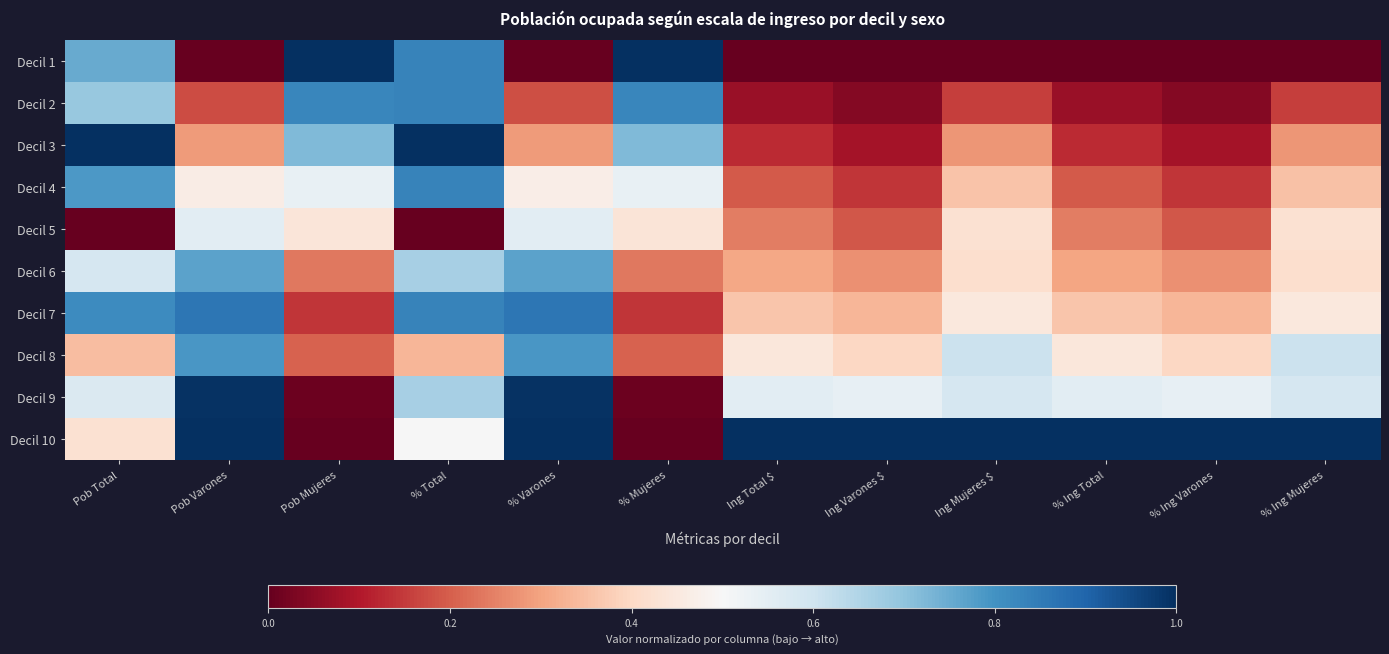

Reading left to right, list all the values displayed in this chart.

Decil 1: Pob Total=0.8	Pob Varones=0.0	Pob Mujeres=1.0	% Total=0.8	% Varones=0.0	% Mujeres=1.0	Ing Total $=0.0	Ing Varones $=0.0	Ing Mujeres $=0.0	% Ing Total=0.0	% Ing Varones=0.0	% Ing Mujeres=0.0
Decil 2: Pob Total=0.7	Pob Varones=0.2	Pob Mujeres=0.8	% Total=0.8	% Varones=0.2	% Mujeres=0.8	Ing Total $=0.1	Ing Varones $=0.0	Ing Mujeres $=0.2	% Ing Total=0.1	% Ing Varones=0.0	% Ing Mujeres=0.2
Decil 3: Pob Total=1.0	Pob Varones=0.3	Pob Mujeres=0.7	% Total=1.0	% Varones=0.3	% Mujeres=0.7	Ing Total $=0.1	Ing Varones $=0.1	Ing Mujeres $=0.3	% Ing Total=0.1	% Ing Varones=0.1	% Ing Mujeres=0.3
Decil 4: Pob Total=0.8	Pob Varones=0.5	Pob Mujeres=0.5	% Total=0.8	% Varones=0.5	% Mujeres=0.5	Ing Total $=0.2	Ing Varones $=0.1	Ing Mujeres $=0.4	% Ing Total=0.2	% Ing Varones=0.1	% Ing Mujeres=0.4
Decil 5: Pob Total=0.0	Pob Varones=0.6	Pob Mujeres=0.4	% Total=0.0	% Varones=0.6	% Mujeres=0.4	Ing Total $=0.2	Ing Varones $=0.2	Ing Mujeres $=0.4	% Ing Total=0.2	% Ing Varones=0.2	% Ing Mujeres=0.4
Decil 6: Pob Total=0.6	Pob Varones=0.8	Pob Mujeres=0.2	% Total=0.7	% Varones=0.8	% Mujeres=0.2	Ing Total $=0.3	Ing Varones $=0.3	Ing Mujeres $=0.4	% Ing Total=0.3	% Ing Varones=0.3	% Ing Mujeres=0.4
Decil 7: Pob Total=0.8	Pob Varones=0.9	Pob Mujeres=0.1	% Total=0.8	% Varones=0.9	% Mujeres=0.1	Ing Total $=0.4	Ing Varones $=0.3	Ing Mujeres $=0.4	% Ing Total=0.4	% Ing Varones=0.3	% Ing Mujeres=0.4
Decil 8: Pob Total=0.3	Pob Varones=0.8	Pob Mujeres=0.2	% Total=0.3	% Varones=0.8	% Mujeres=0.2	Ing Total $=0.4	Ing Varones $=0.4	Ing Mujeres $=0.6	% Ing Total=0.4	% Ing Varones=0.4	% Ing Mujeres=0.6
Decil 9: Pob Total=0.6	Pob Varones=1.0	Pob Mujeres=0.0	% Total=0.7	% Varones=1.0	% Mujeres=0.0	Ing Total $=0.6	Ing Varones $=0.5	Ing Mujeres $=0.6	% Ing Total=0.6	% Ing Varones=0.5	% Ing Mujeres=0.6
Decil 10: Pob Total=0.4	Pob Varones=1.0	Pob Mujeres=0.0	% Total=0.5	% Varones=1.0	% Mujeres=0.0	Ing Total $=1.0	Ing Varones $=1.0	Ing Mujeres $=1.0	% Ing Total=1.0	% Ing Varones=1.0	% Ing Mujeres=1.0